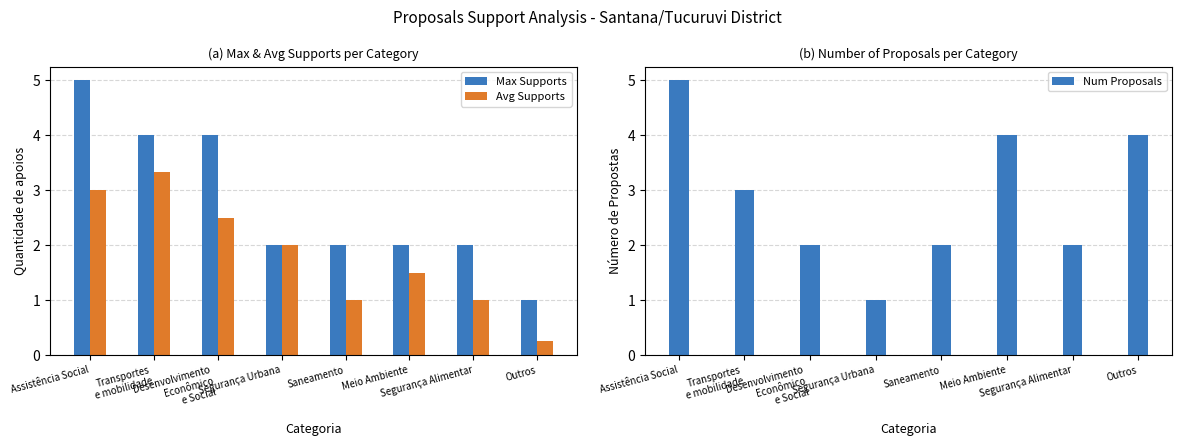

Which category has the highest value in the Num Proposals series?

Assistência Social